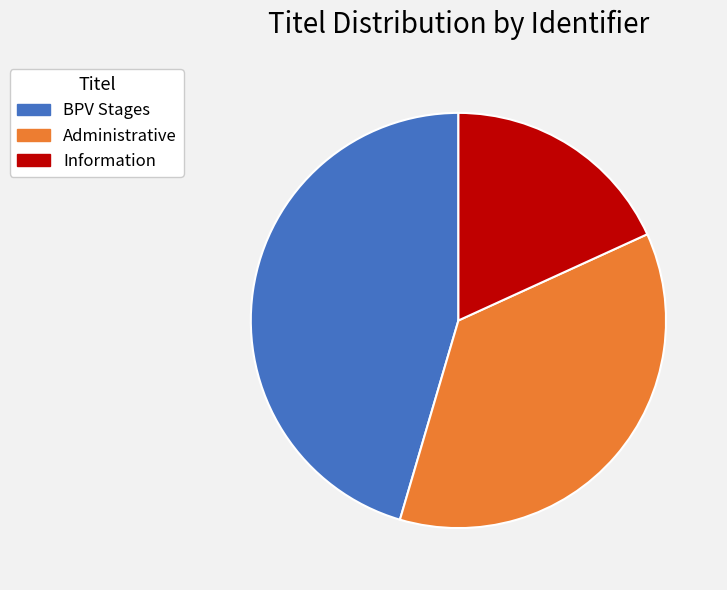

Is the sum of Administrative and BPV Stages greater than half?

Yes